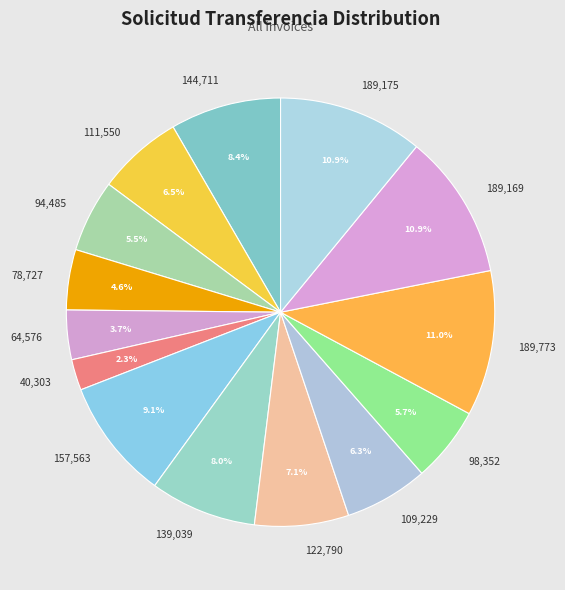

What portion of the pie excludes 189,175?

89.1%